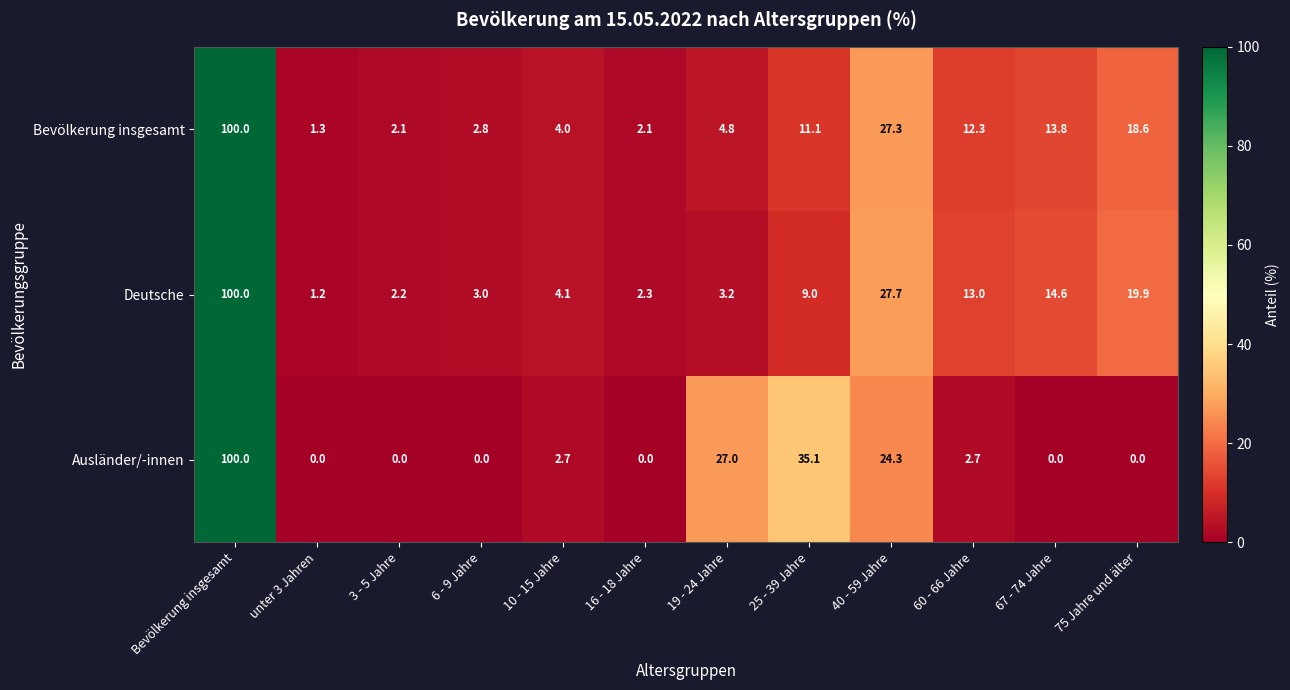

Is it true that Bevölkerung insgesamt equals 4.8 at 19 - 24 Jahre?

True